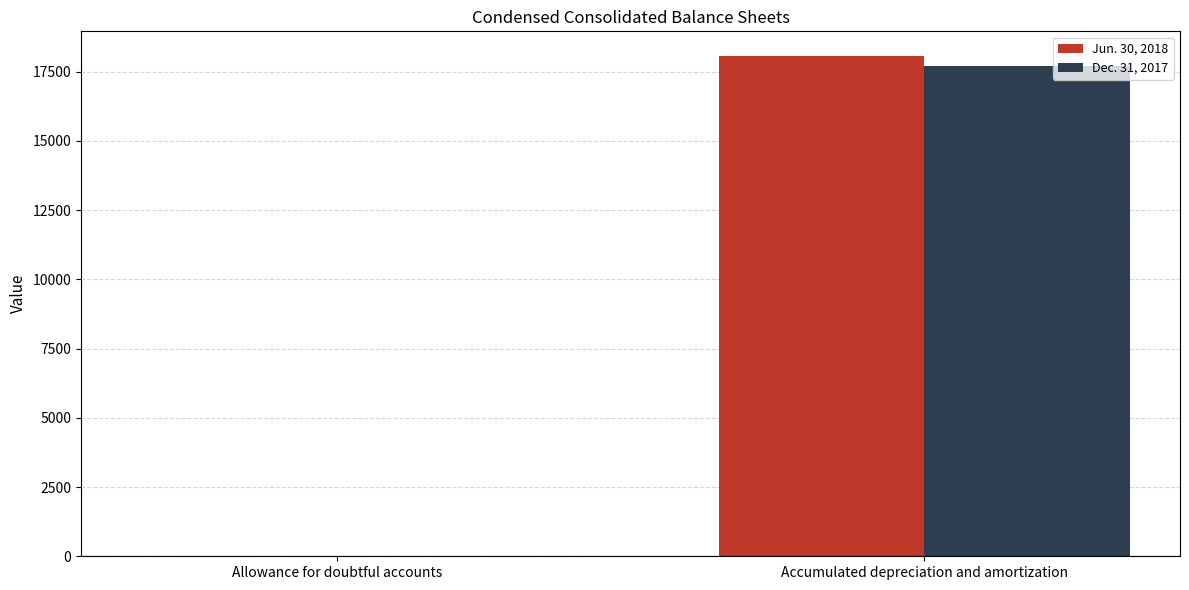

At which label does Dec. 31, 2017 reach its peak?

Accumulated depreciation and amortization